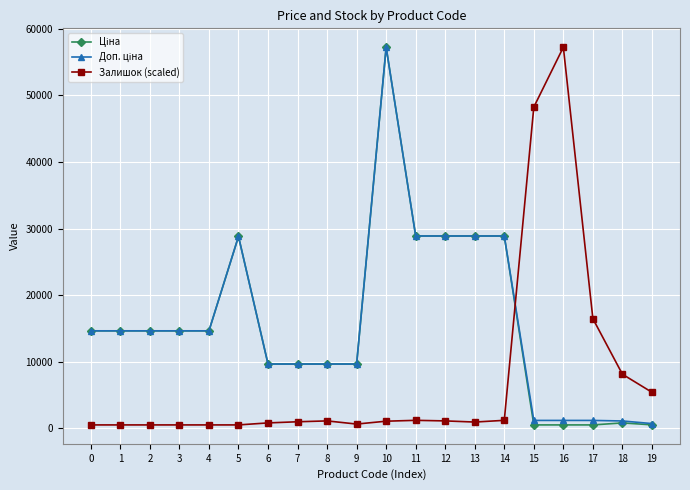

True or false: Залишок (scaled) has a value of 522.2 at 5.

True